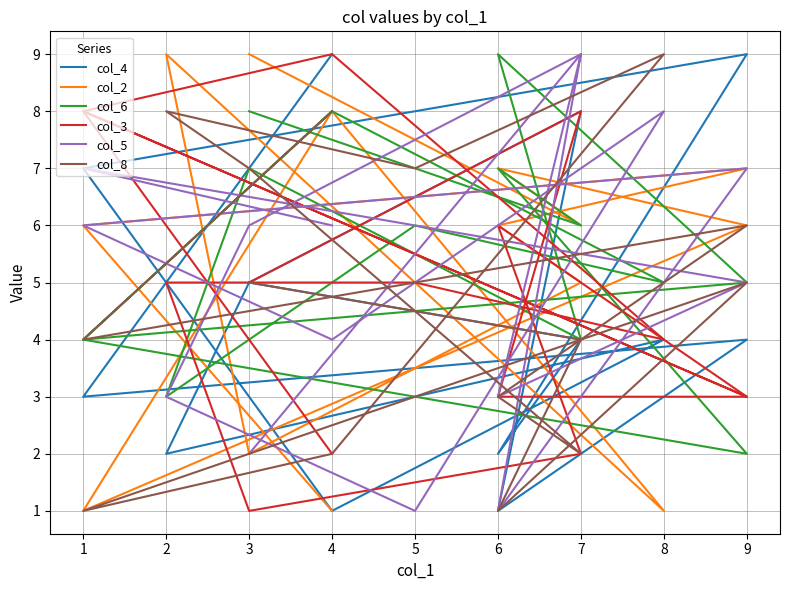

True or false: col_5 and col_8 intersect in this chart.

True